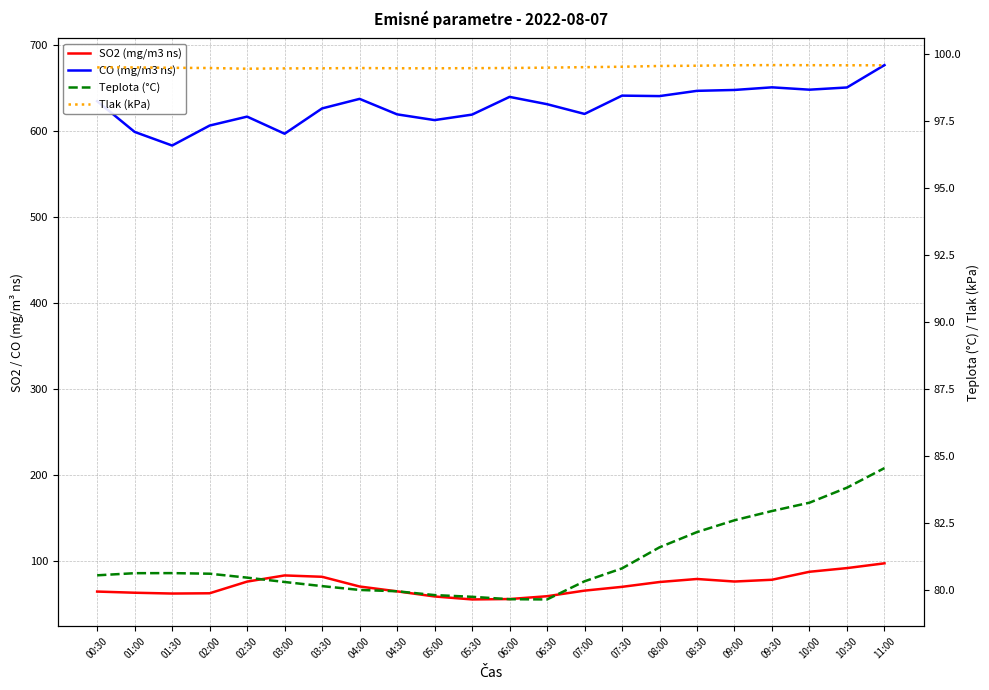

Rank the series at 01:00 from highest to lowest value.

CO (mg/m3 ns), Tlak (kPa), Teplota (°C), SO2 (mg/m3 ns)